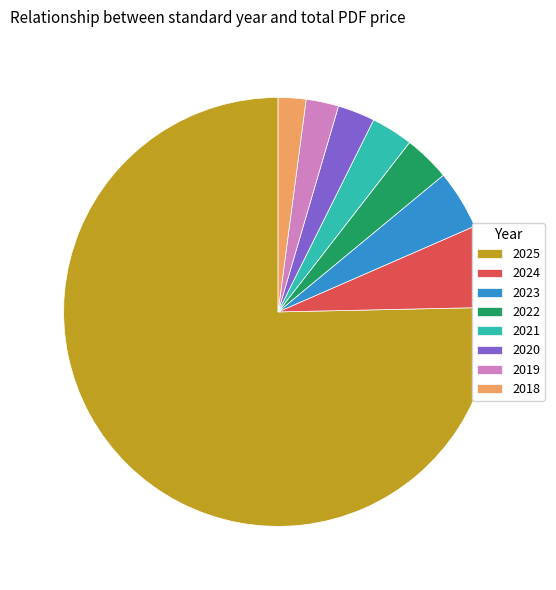

Which slice is the largest?

2025